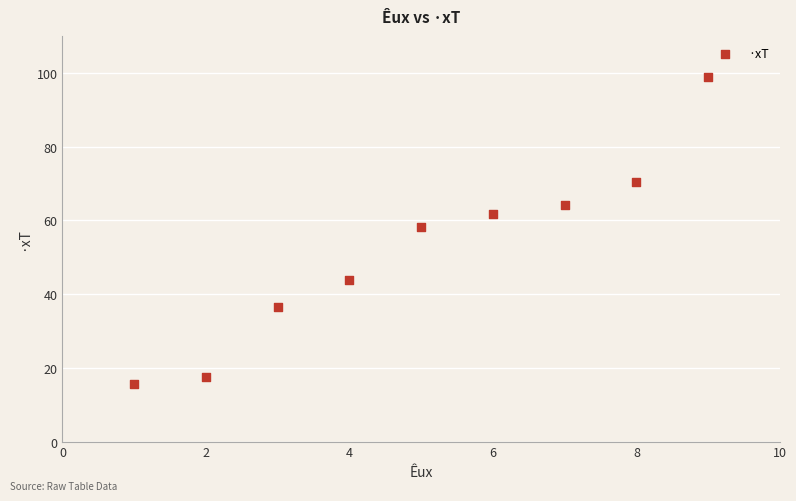

What is the range of X values (max minus min)?

8.0